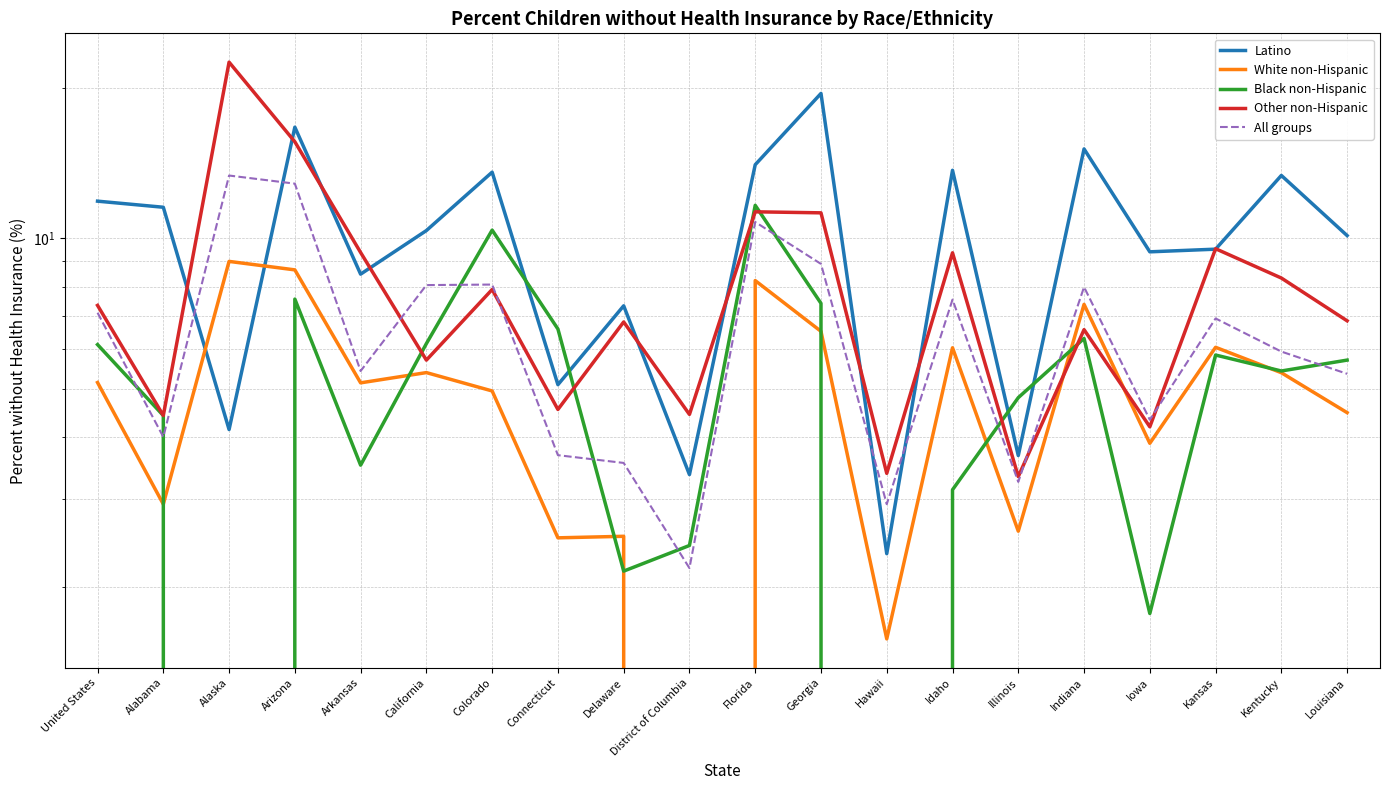

What is the spread (max minus min) of values at Kansas?

3.7